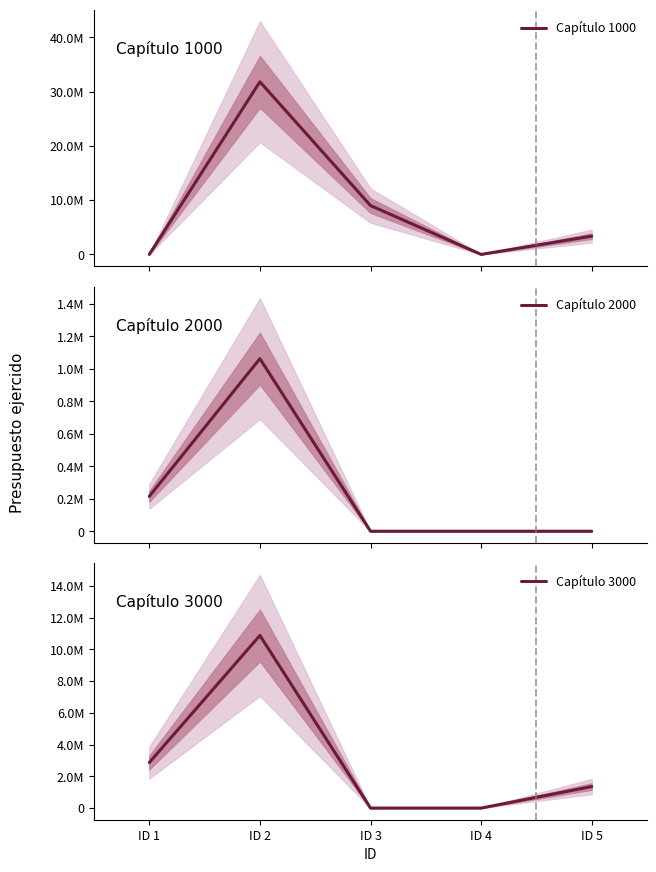

What is the total value across all series at ID 2?

43766711.1